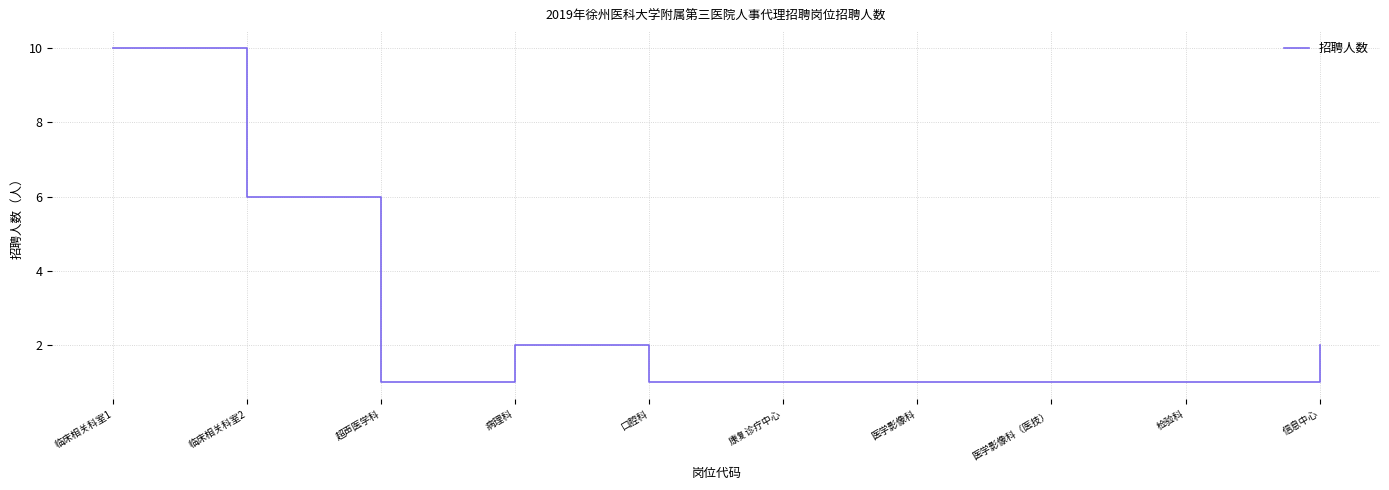

What is the difference between the maximum and minimum values?

9